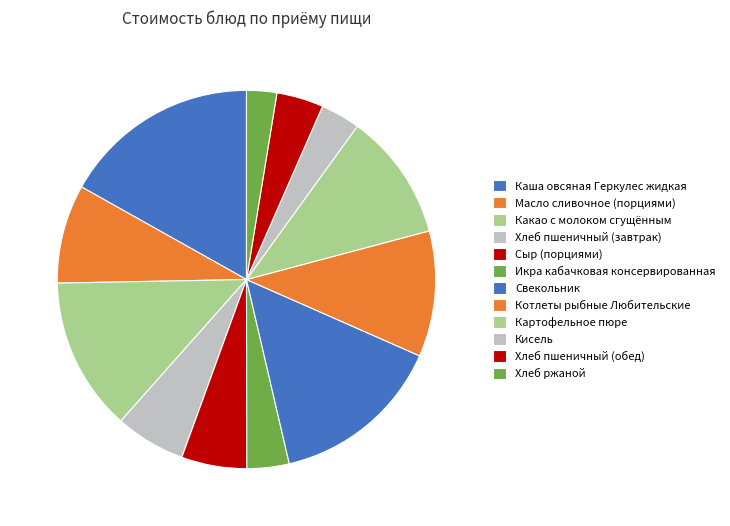

How many slices are in this pie chart?

12